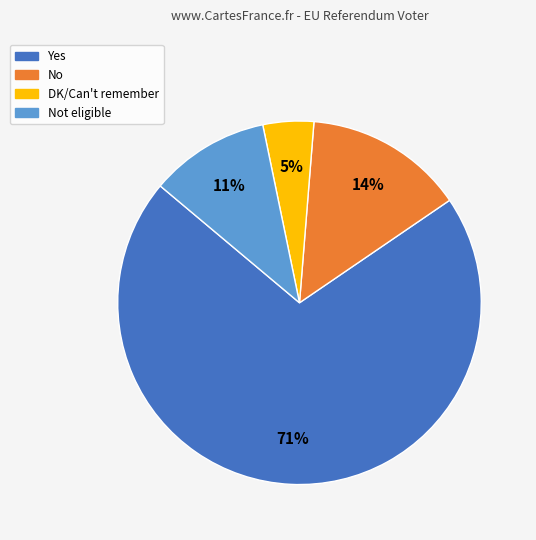

To the nearest percent, what is the average slice percentage?

25%